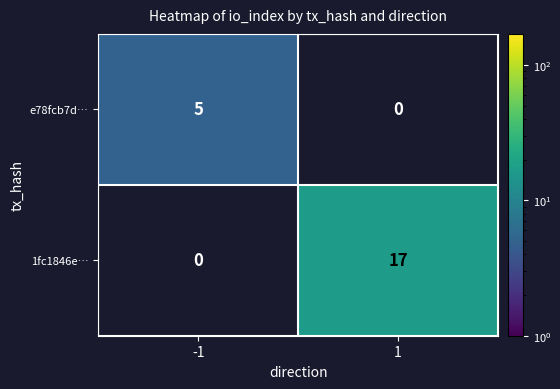

List the series in order of their peak value, lowest first.

e78fcb7d…, 1fc1846e…